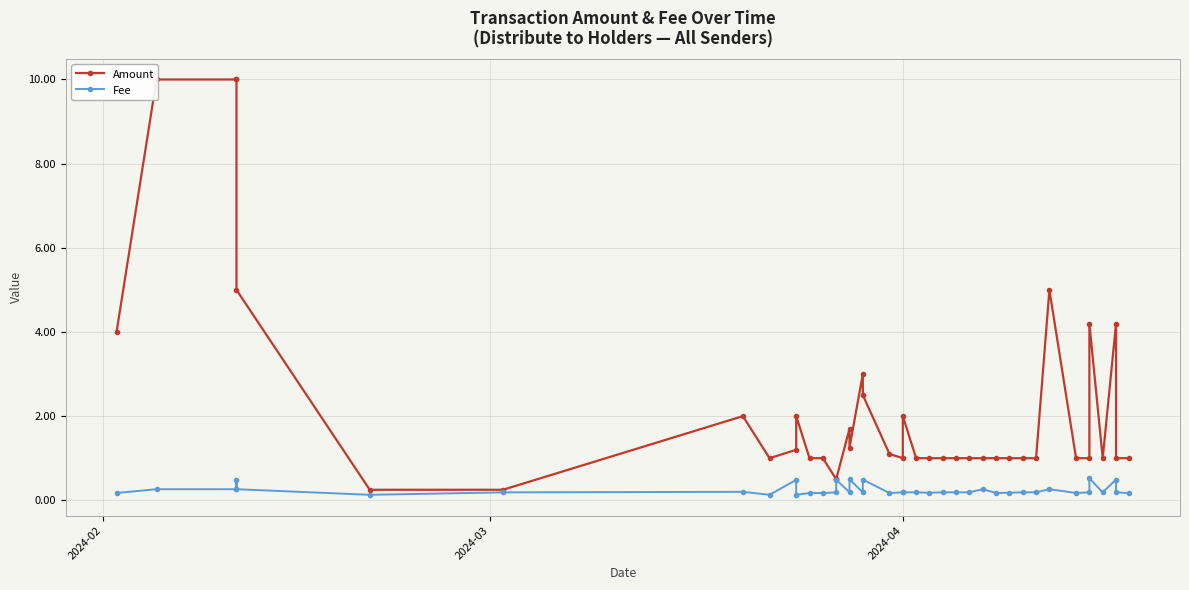

The Amount series shows 0.6 at 22. True or false?

False